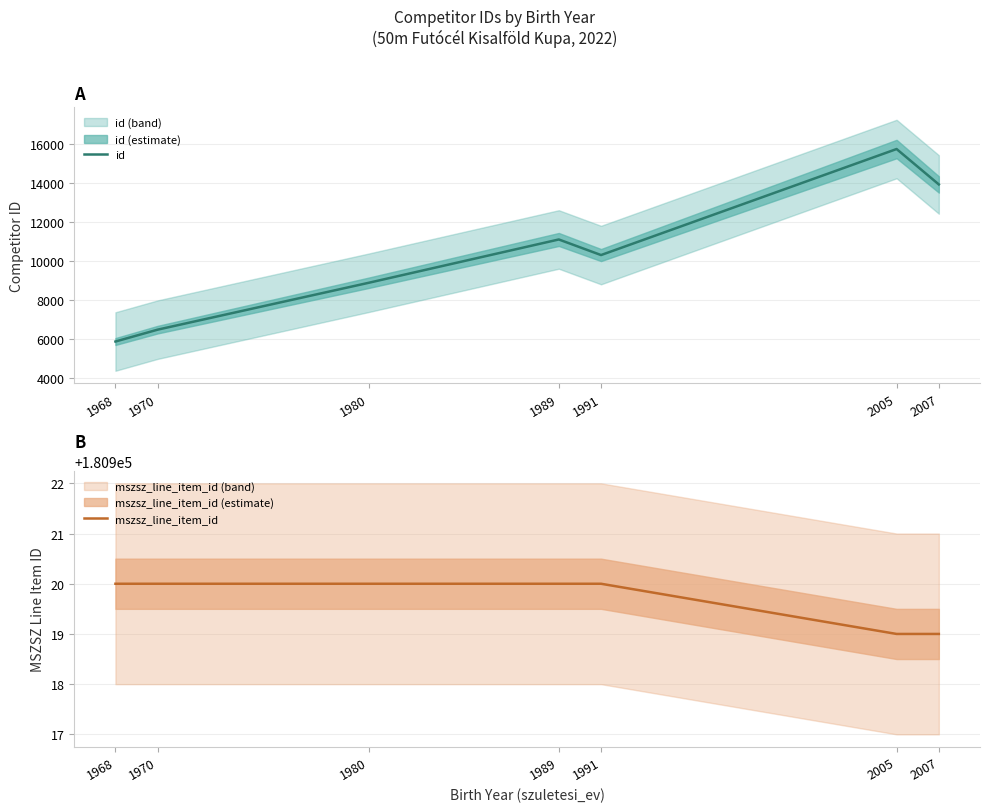

What is the difference between the highest and lowest values at 1970?

174431